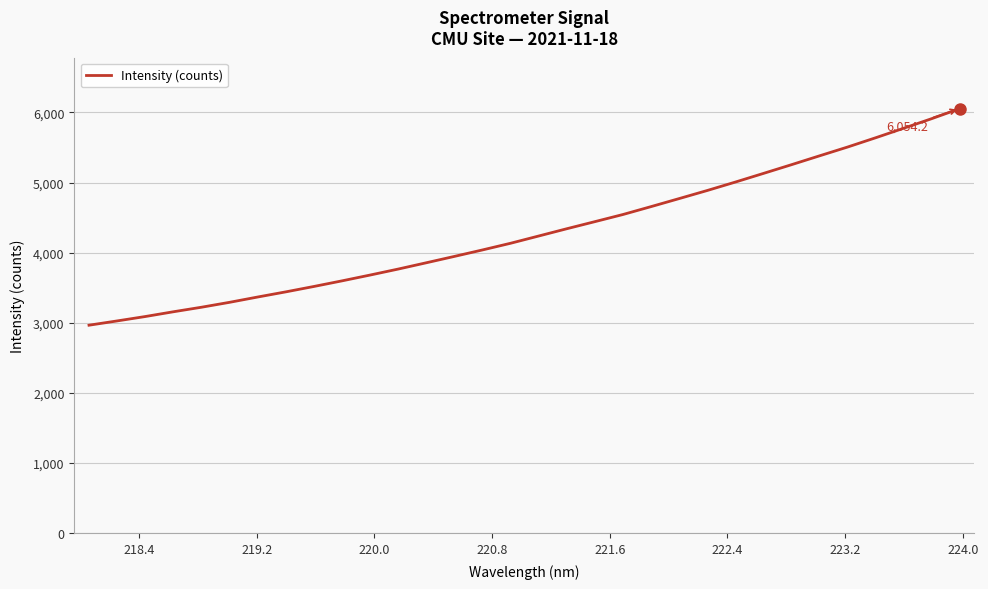

What is the maximum value shown in the chart?

6054.2